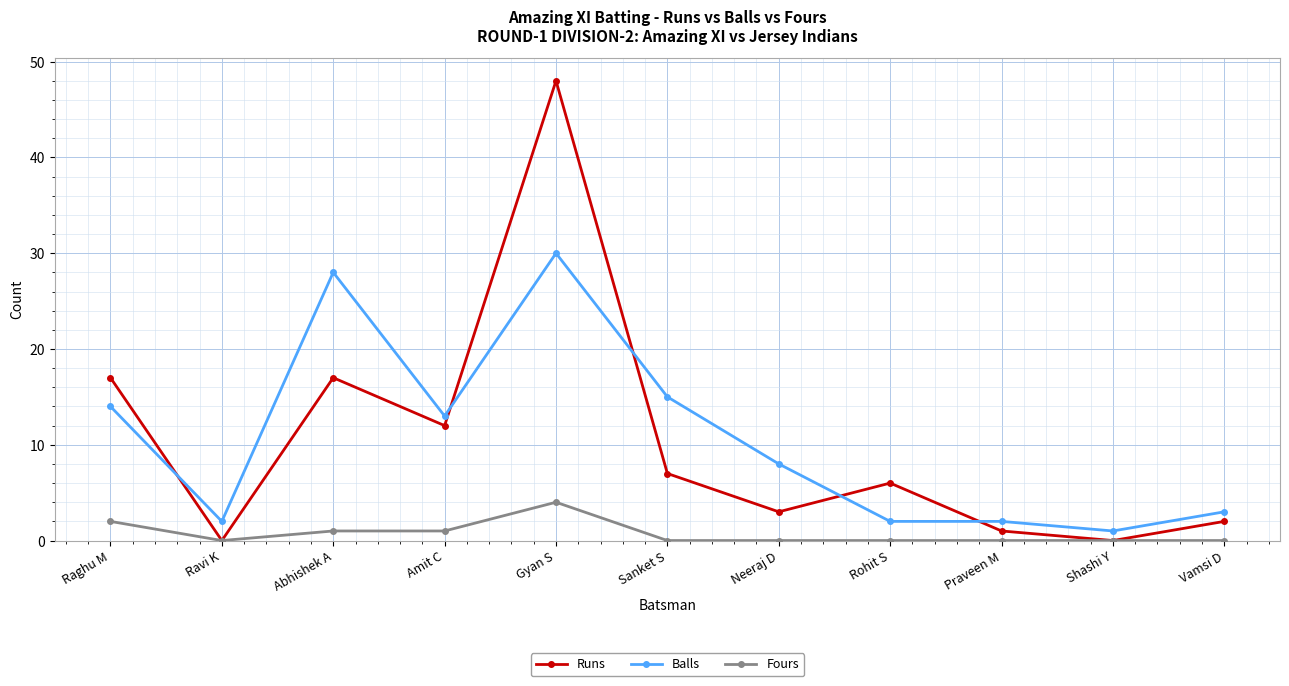

At how many categories does at least one series exceed 16?

3